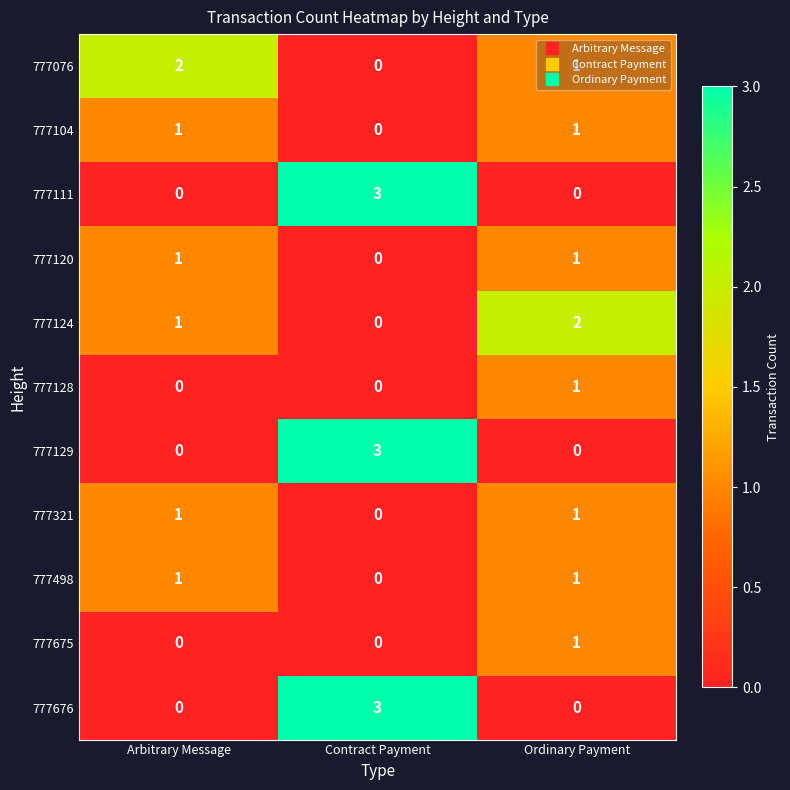

The value of 777321 at Contract Payment is 0. True or false?

True